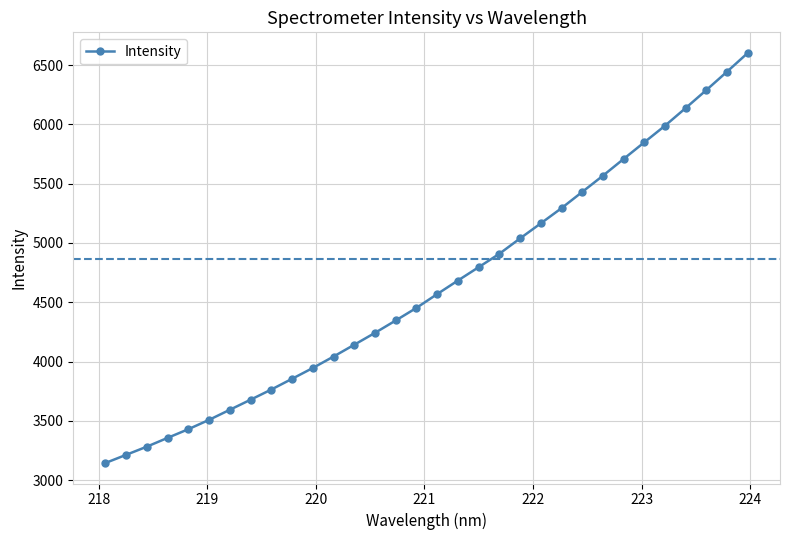

True or false: the data has more than 1 interior local peaks.

False